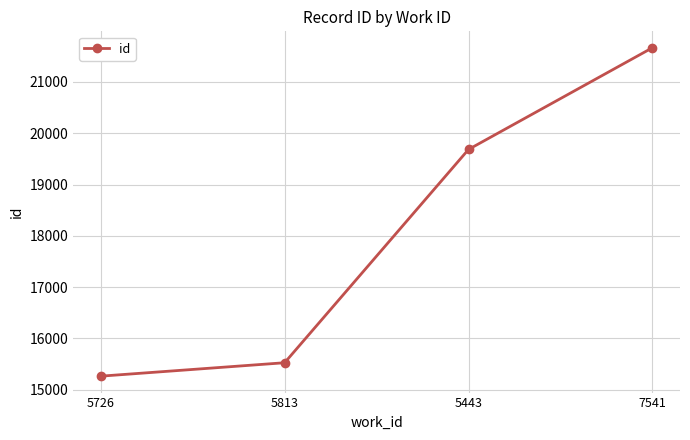

Where is the data nearest to the value 18464?

5443